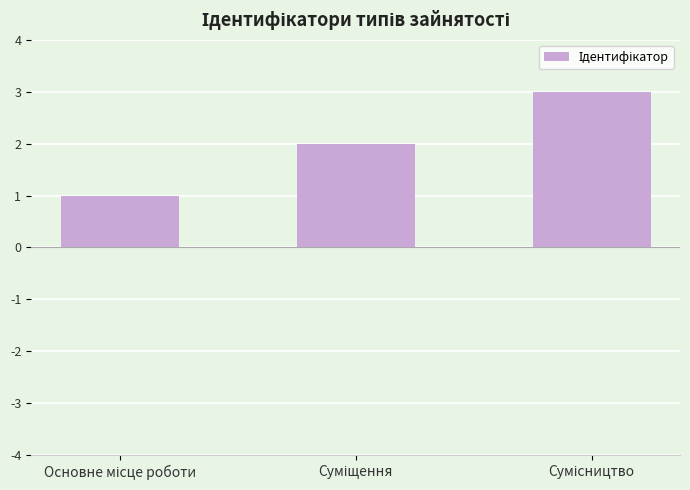

Reading left to right, transcribe all the data shown in this chart.

1	2	3